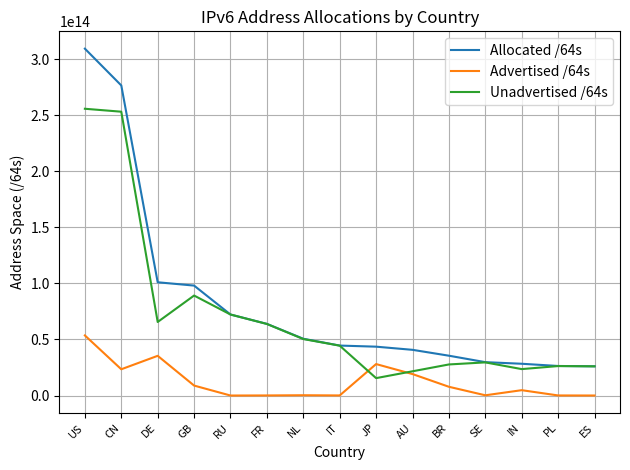

Is the value of Advertised /64s at NL greater than the value of Allocated /64s at US?

No